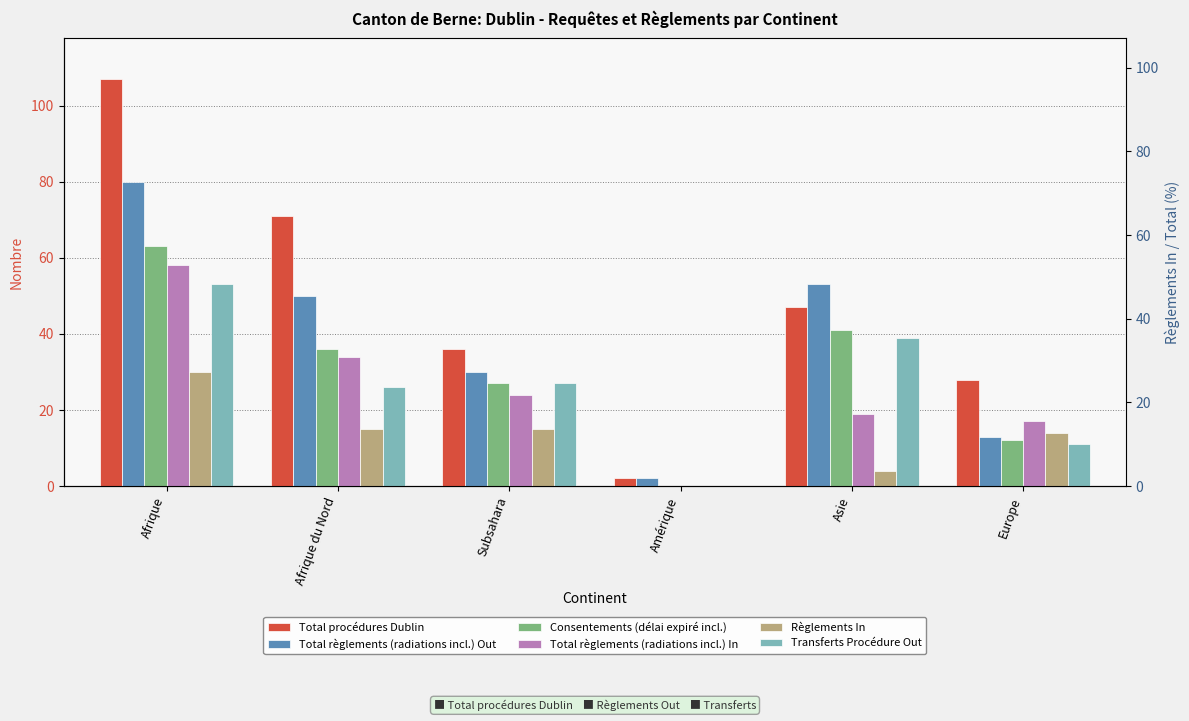

True or false: Total règlements (radiations incl.) Out has a value of 26 at Afrique du Nord.

False